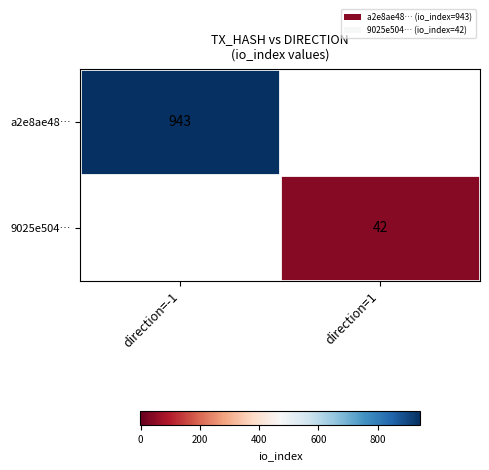

How many data points does each series have?

2